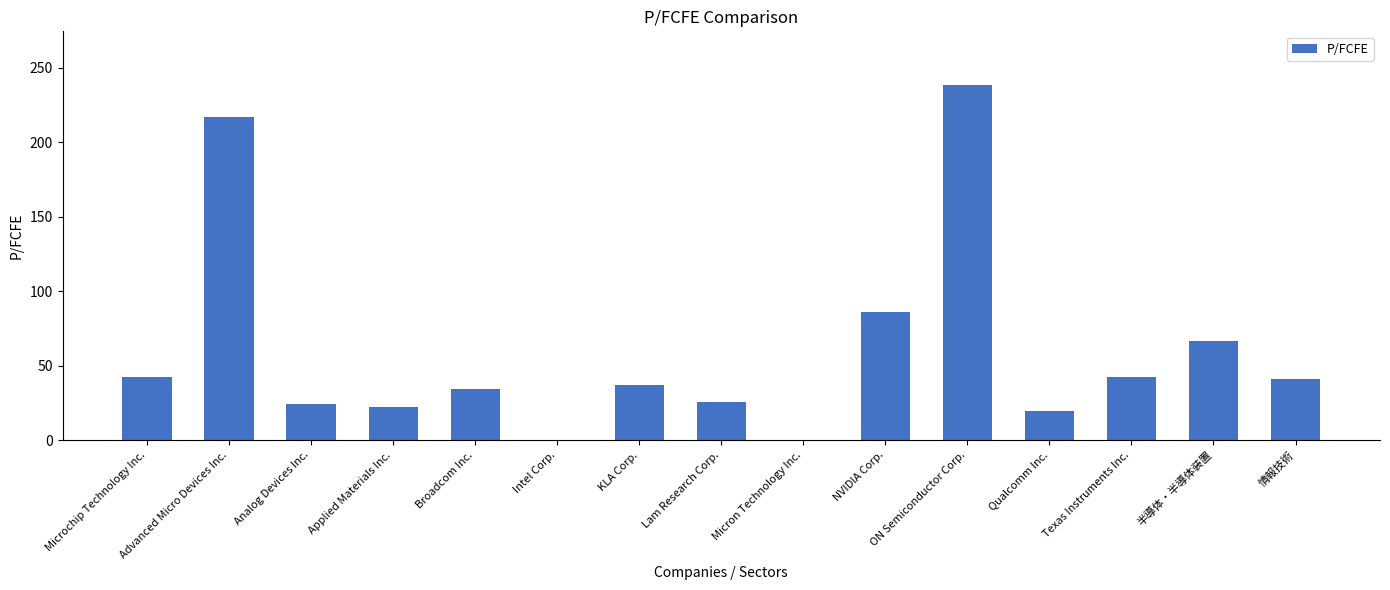

Are the bars horizontal?

No